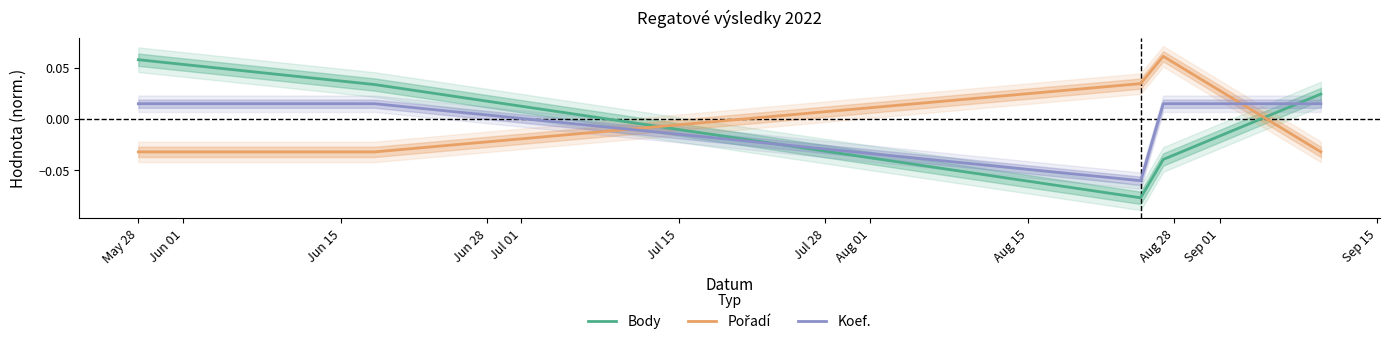

How many data points does each series have?

5